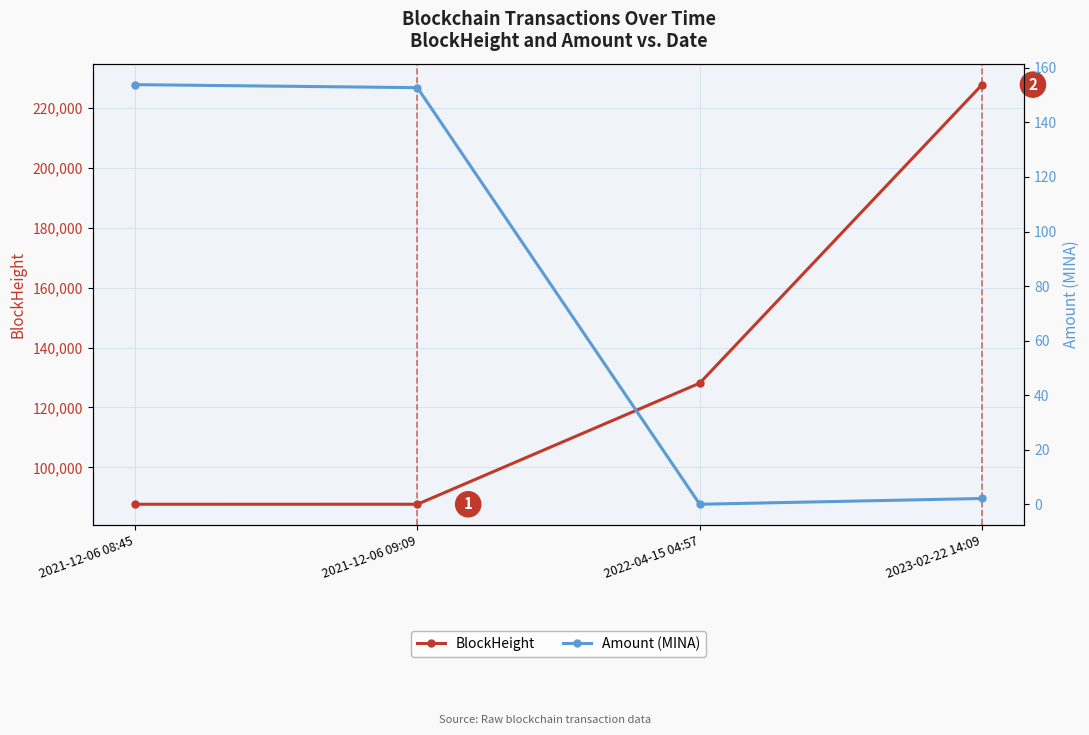

Count the number of categories in the chart.

4